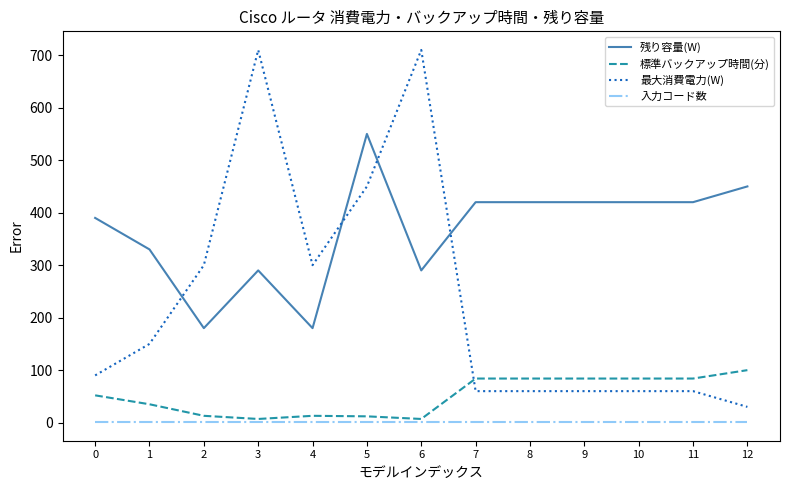

What is the average value of the 最大消費電力(W) series?

234